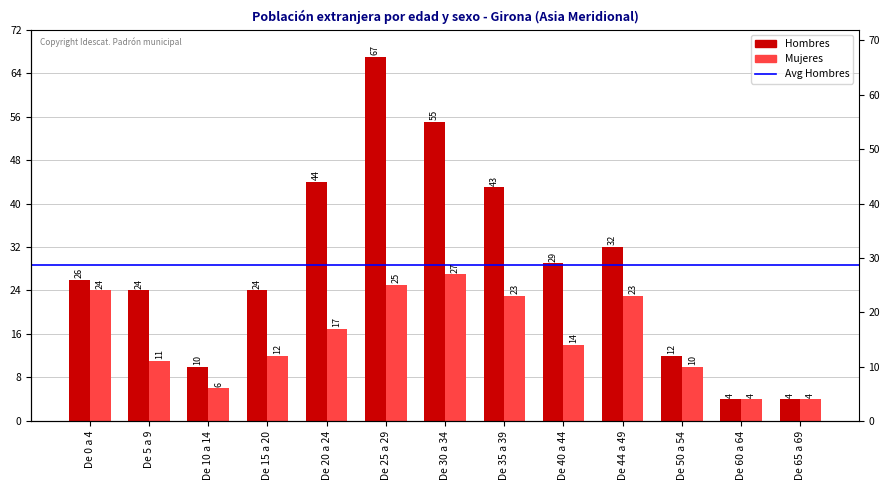

At which category is the sum across all series the highest?

De 25 a 29